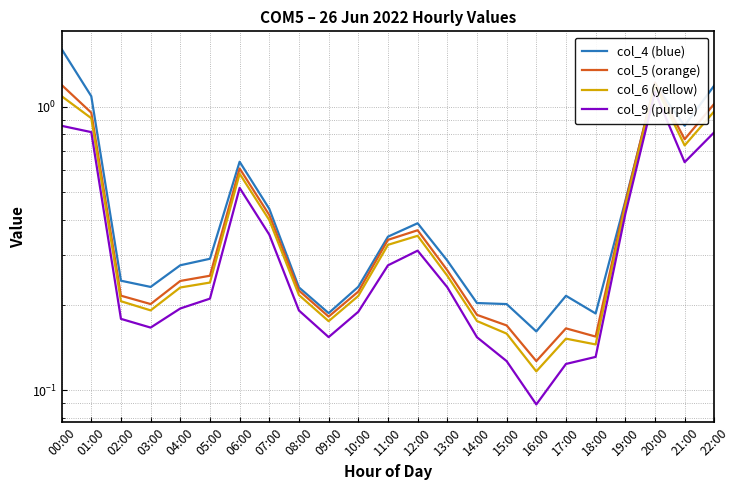

How many lines are shown in the chart?

4